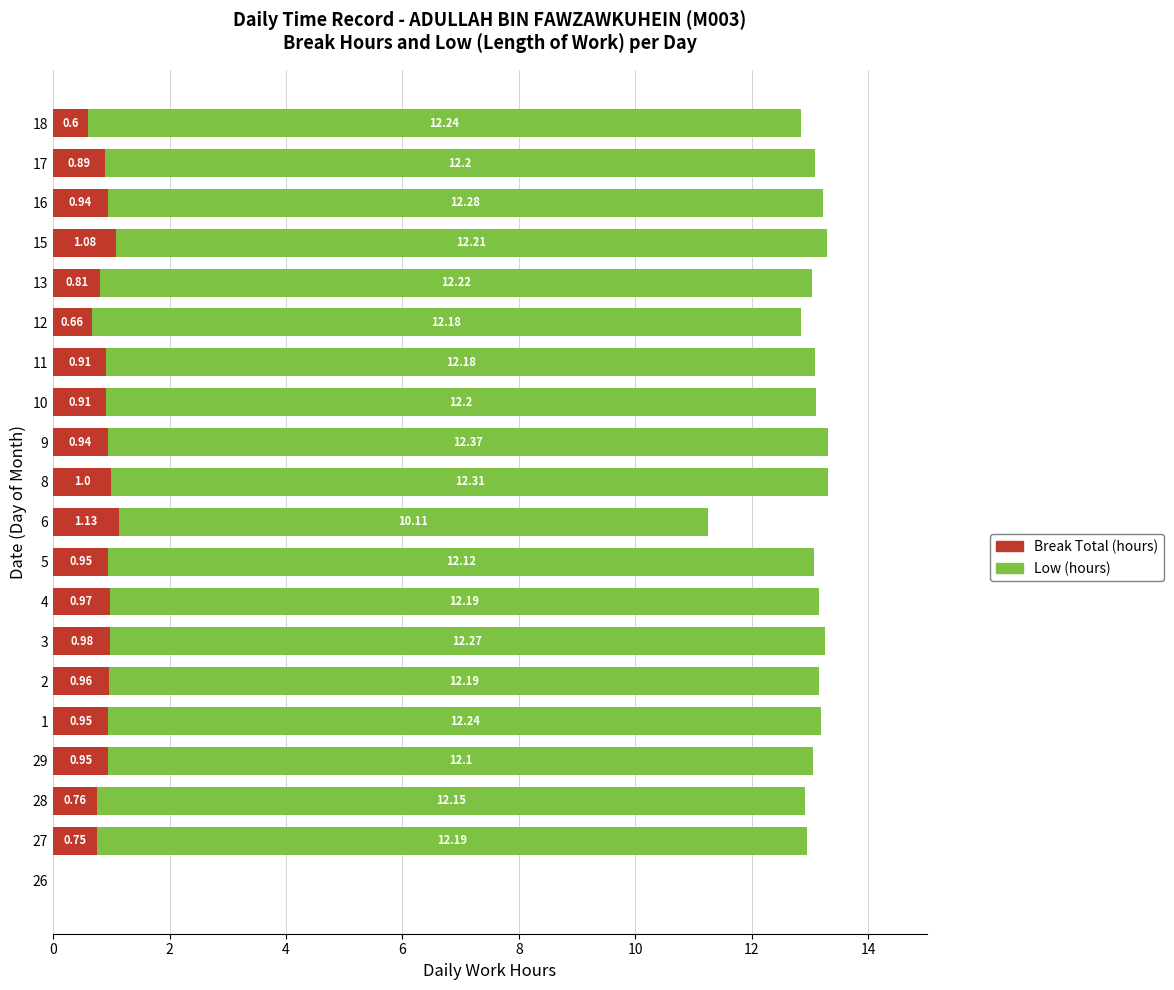

What is the total value across all series at 6?

11.2